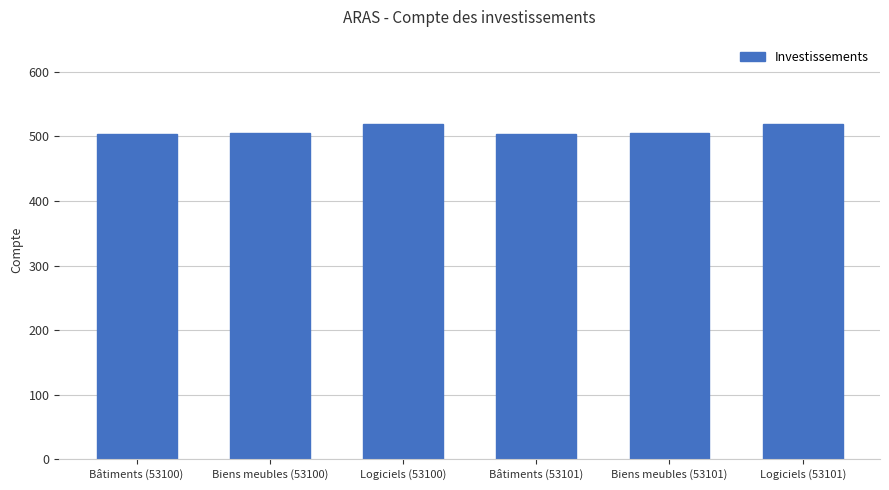

What is the change in value from Bâtiments (53101) to Logiciels (53101)?

+16